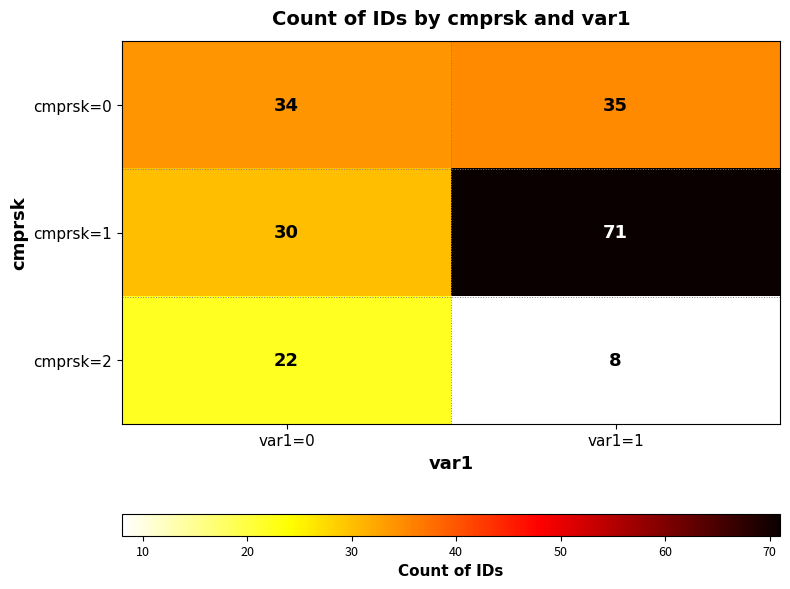

What is the spread (max minus min) of values at var1=1?

63